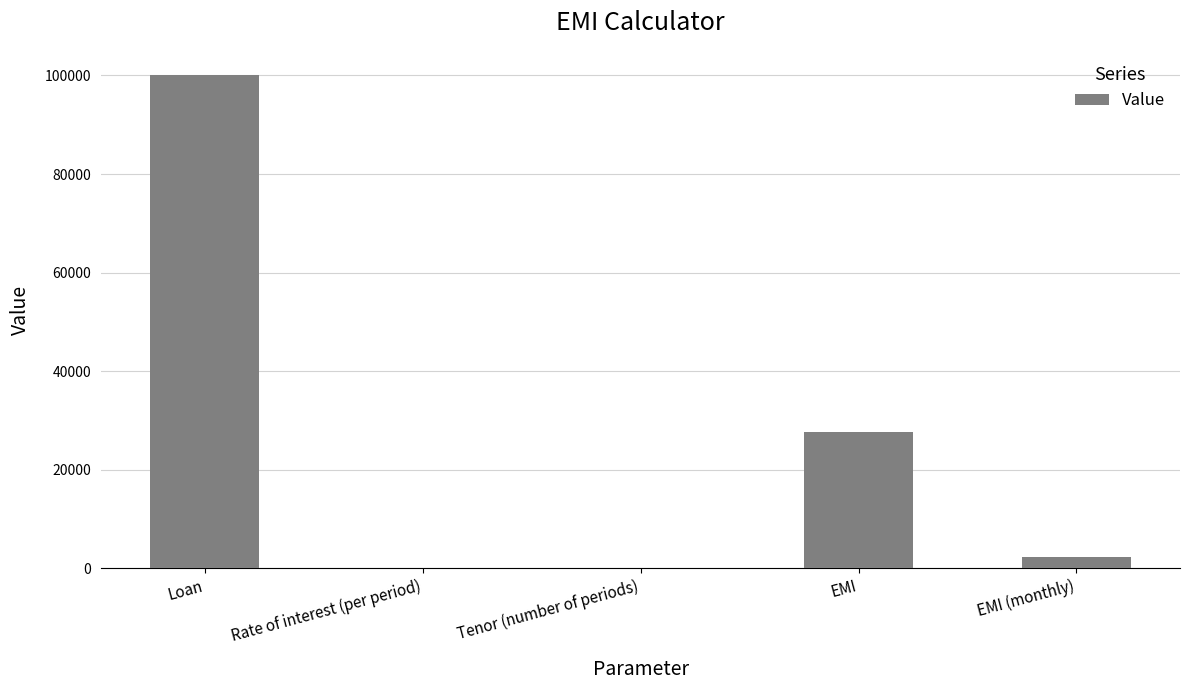

What is the ratio of the value at Loan to the value at EMI?

3.6